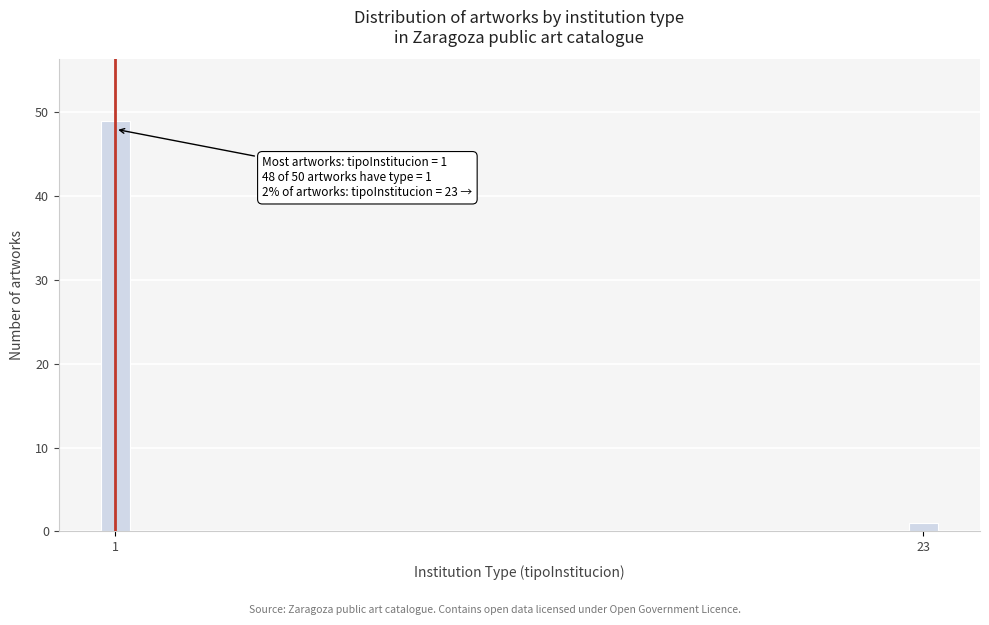

Reading right to left, what are all the values shown in this chart?

23=1	1=49